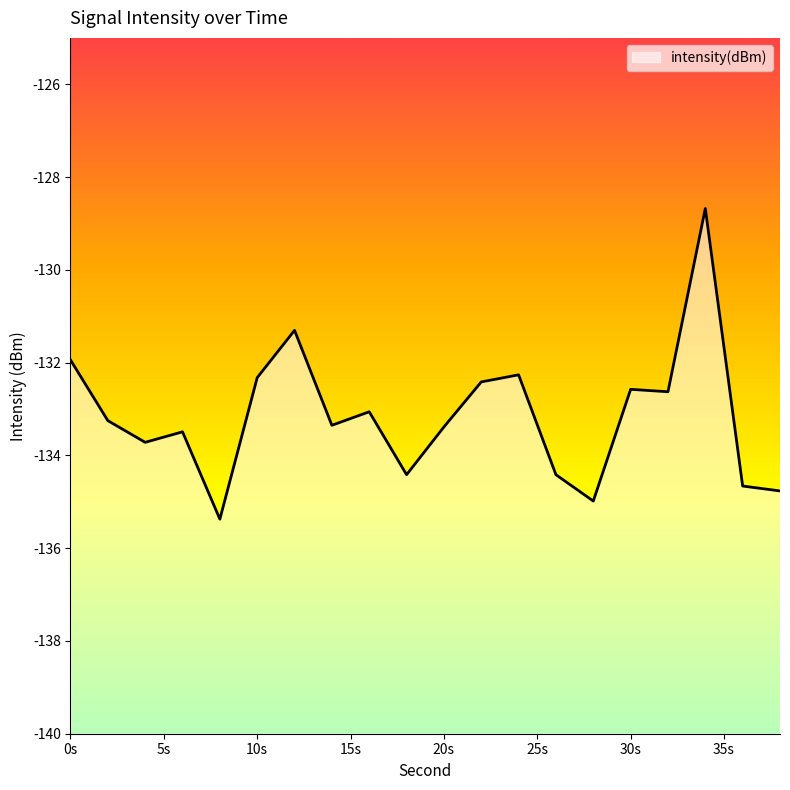

Between 6 and 18, which is larger?

6